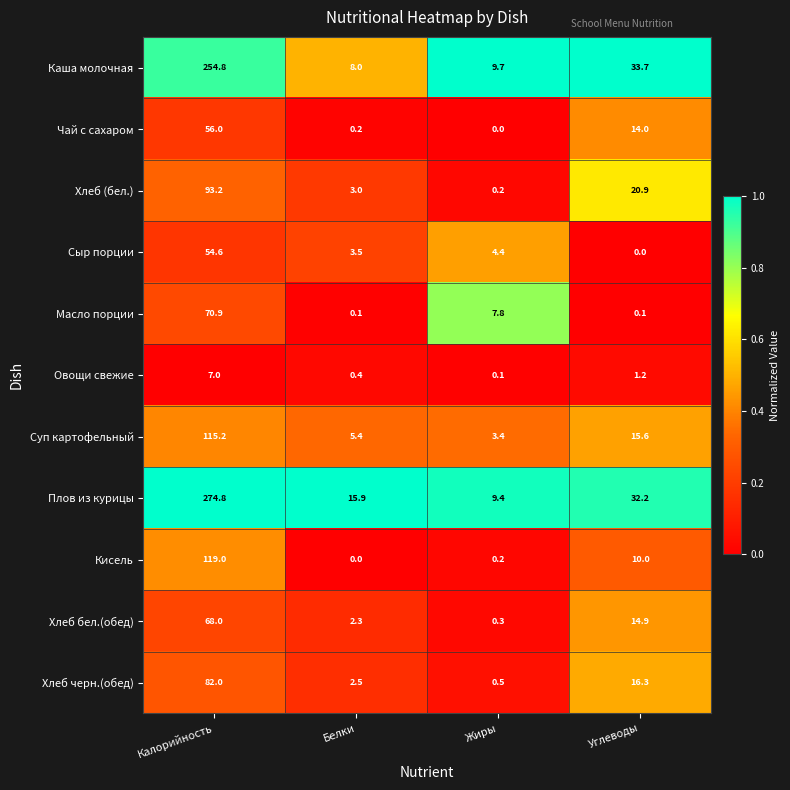

What is the highest value of the Каша молочная series?

254.8